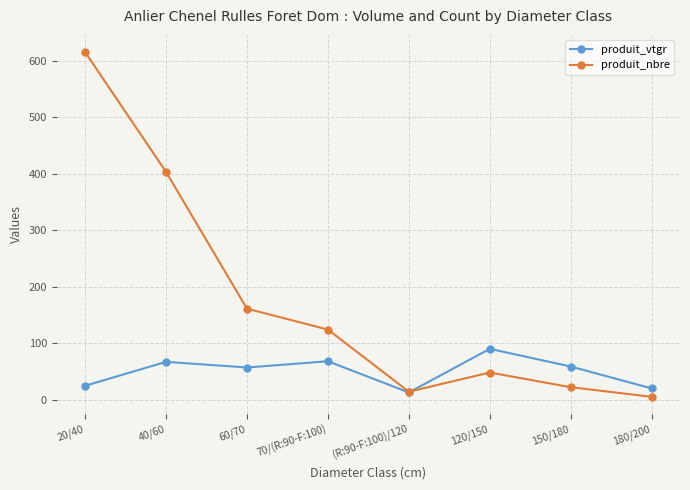

List the series in order of their overall mean, lowest first.

produit_vtgr, produit_nbre